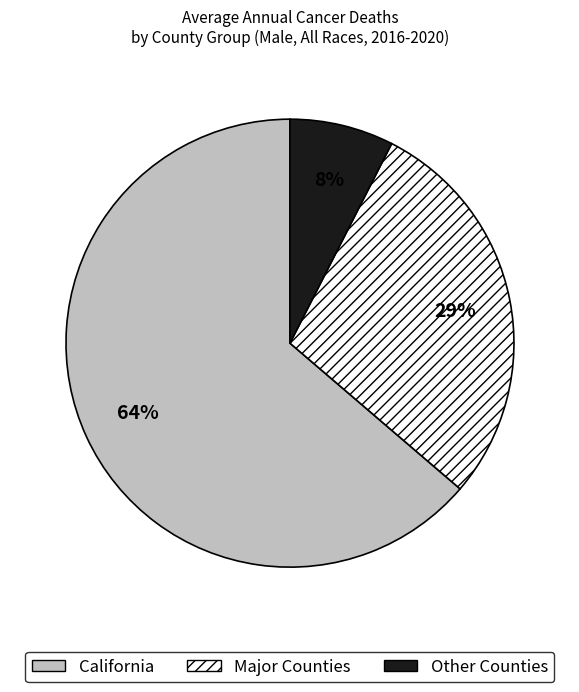

True or false: California accounts for 72% of the total.

False